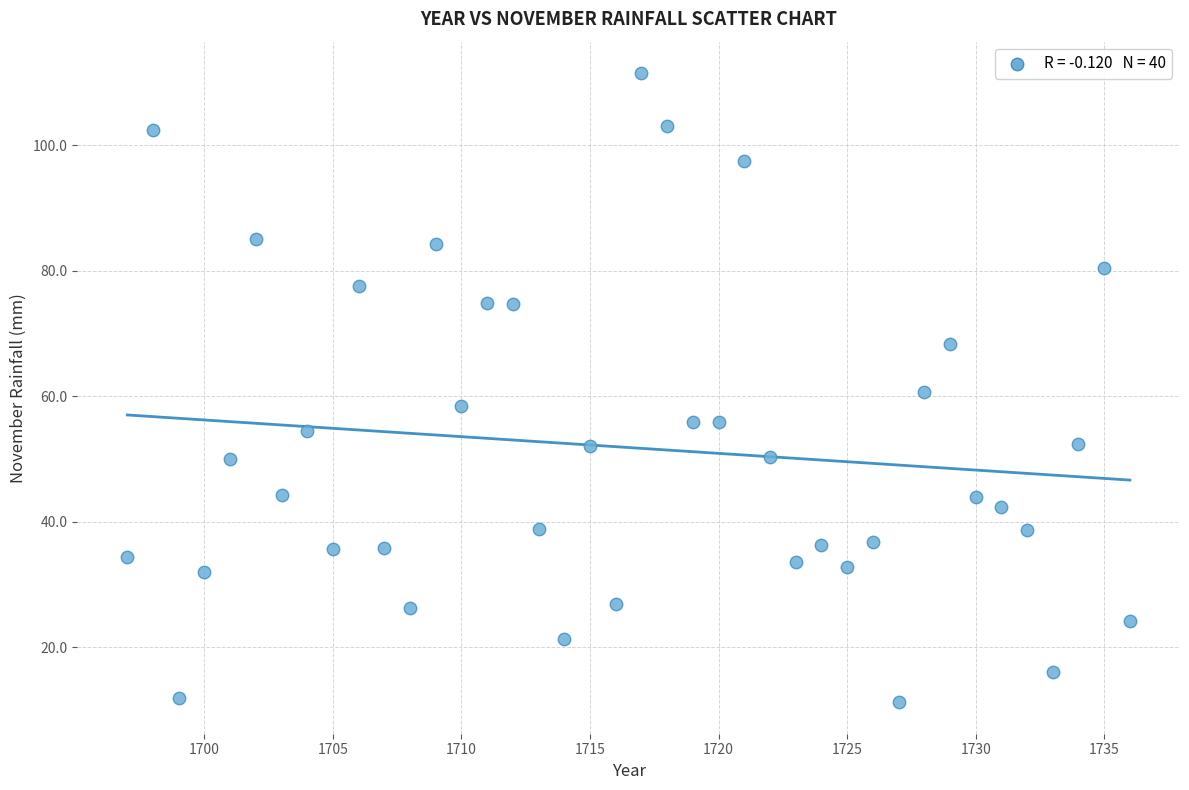

What is the range of Y values (max minus min)?

100.3